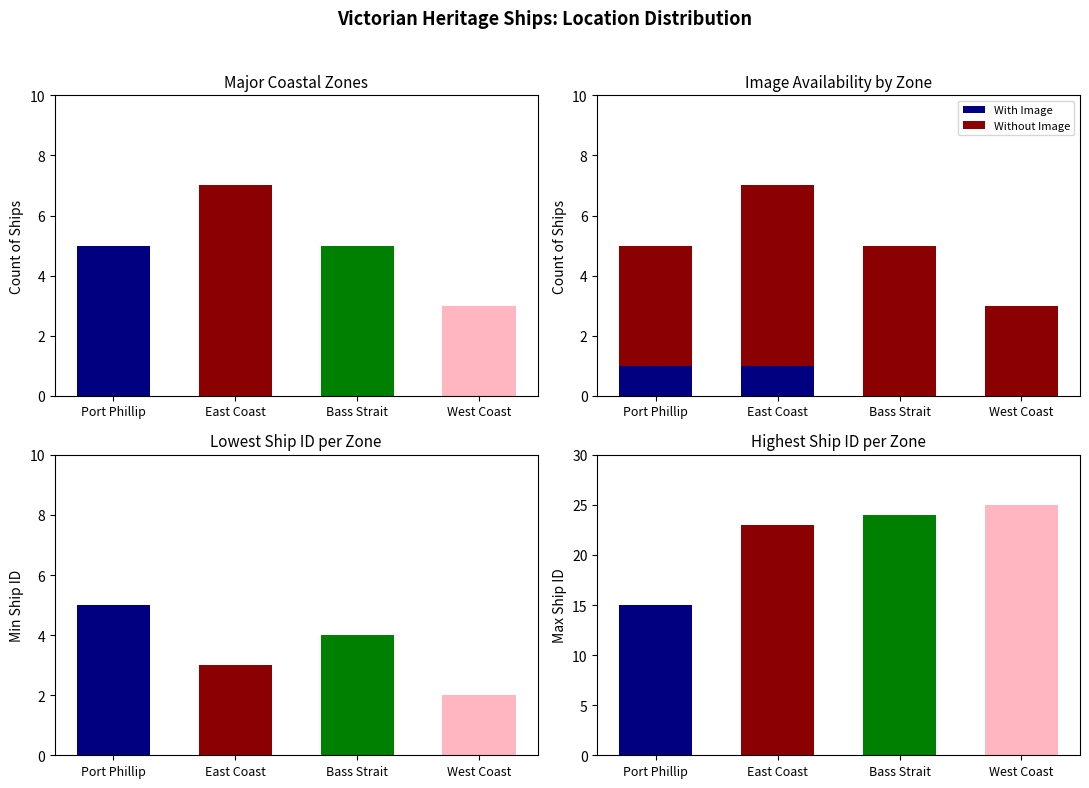

At which label is Without Image closest to 4?

Port Phillip